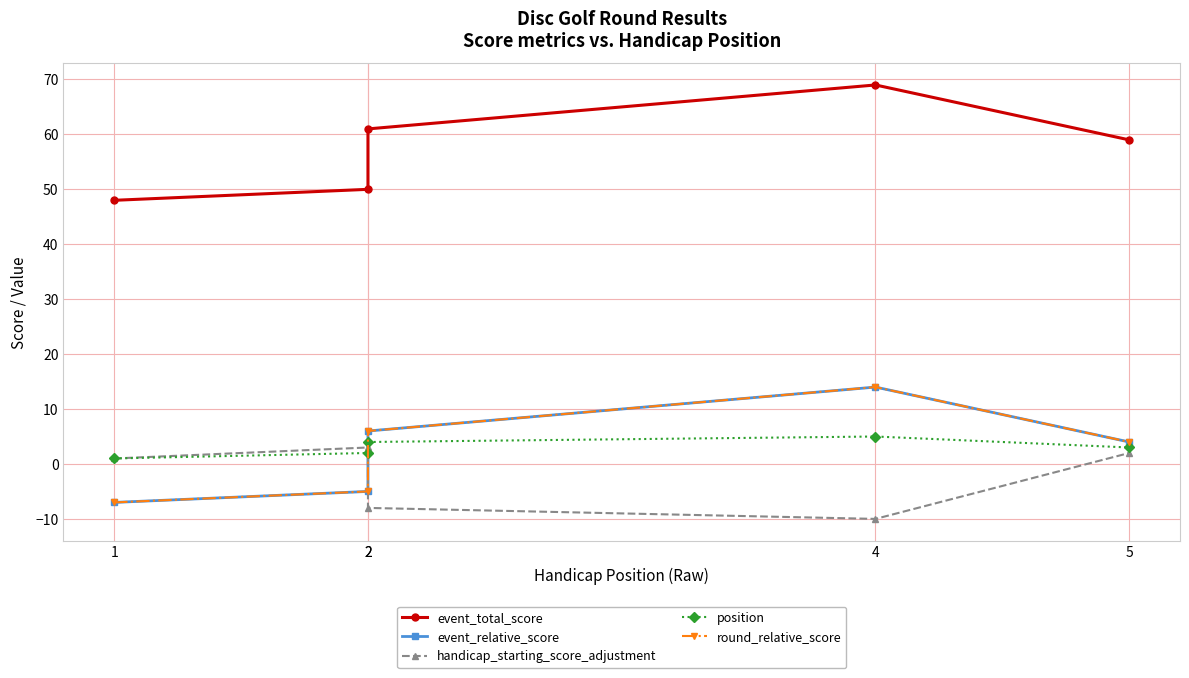

Where is position nearest to the value 3?

5